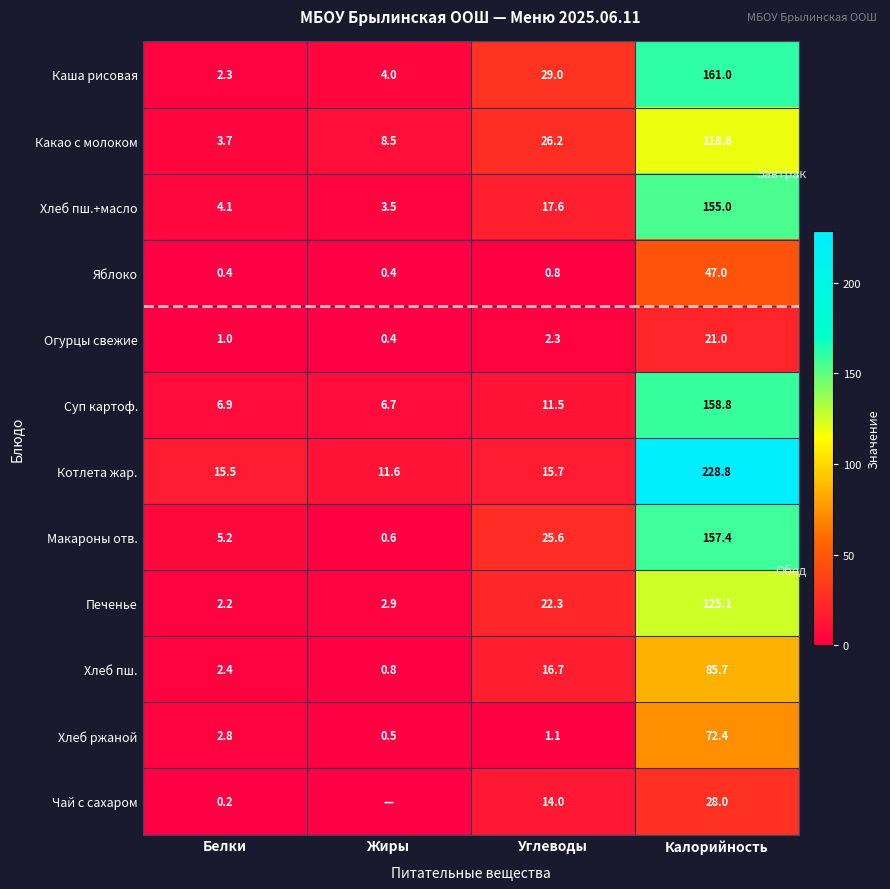

What is the approximate value of Хлеб пш.+масло at Жиры?

3.5